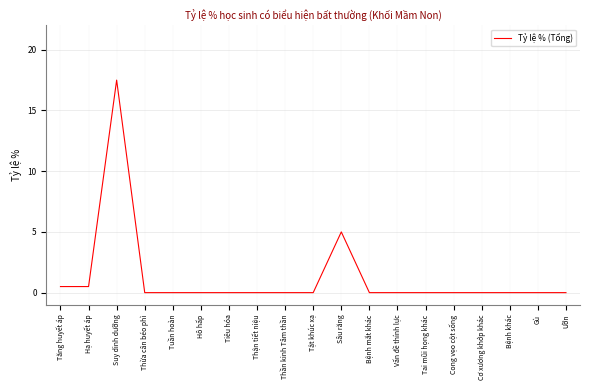

Which category has the highest value across all series?

Suy dinh dưỡng